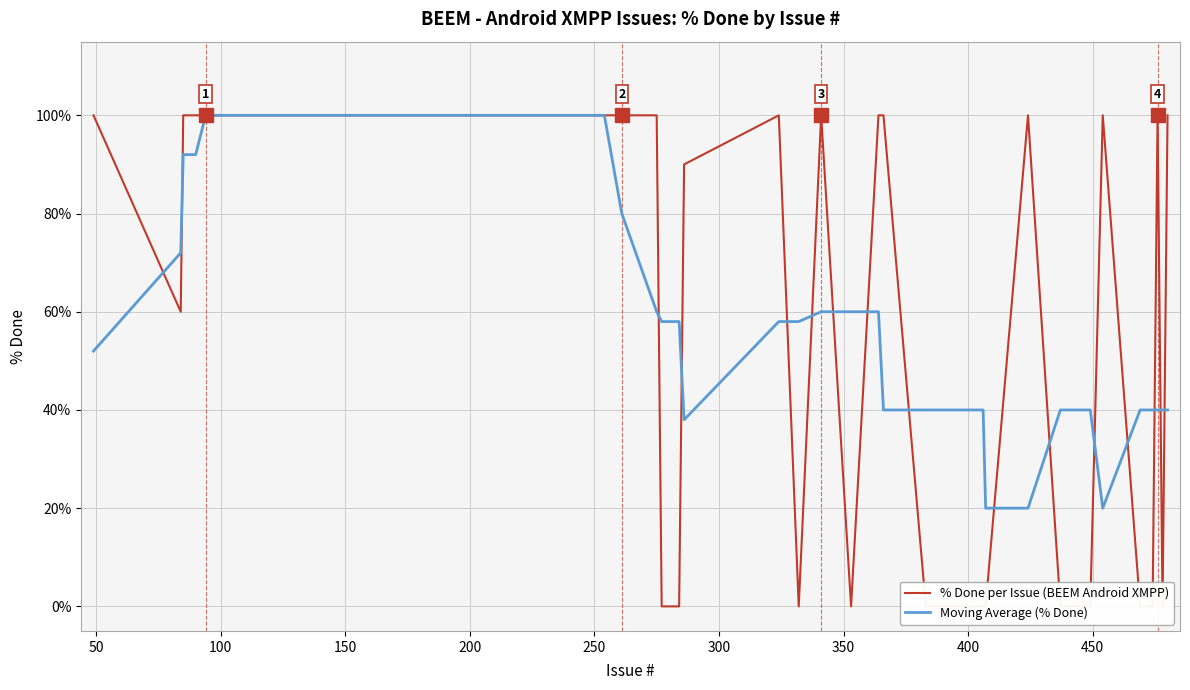

Count the % Done per Issue (BEEM Android XMPP) values in the range 0 to 100.

40